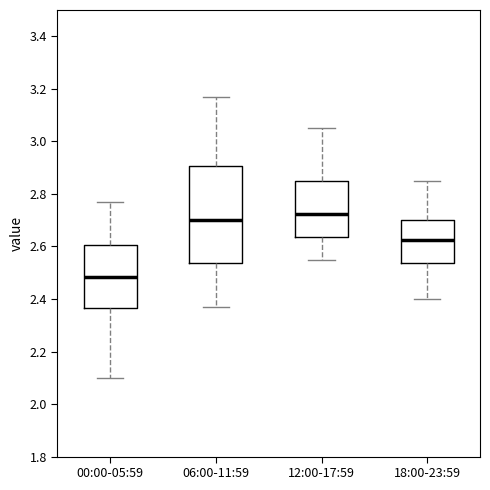

Where does the lower whisker of the box for 12:00-17:59 end on the y-axis? The values are not printed on the chart, so give them approximately, as read against the axis.

2.56